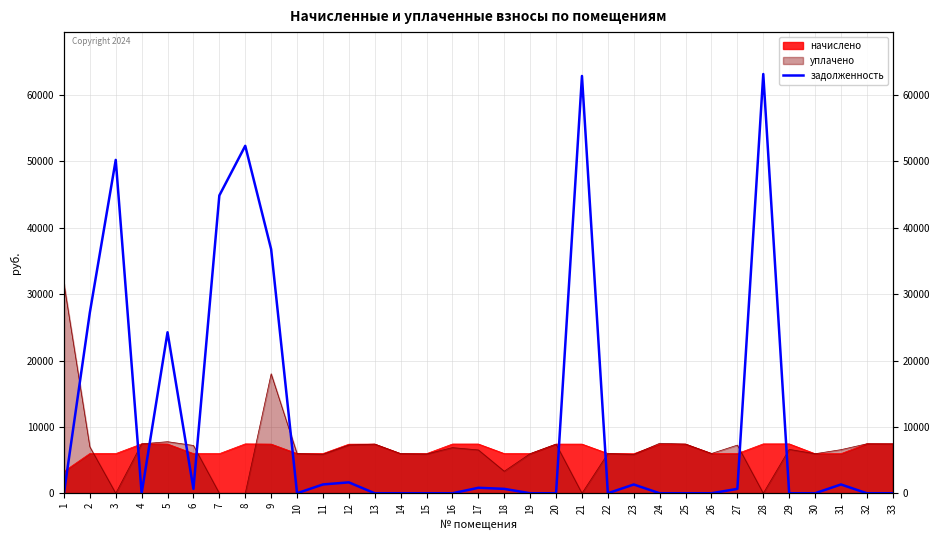

Read the value at 7.

44858.8